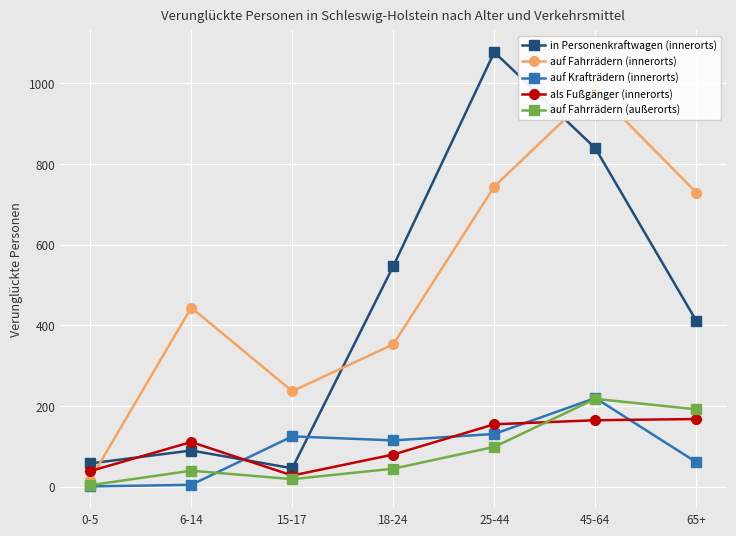

How many lines are shown in the chart?

5